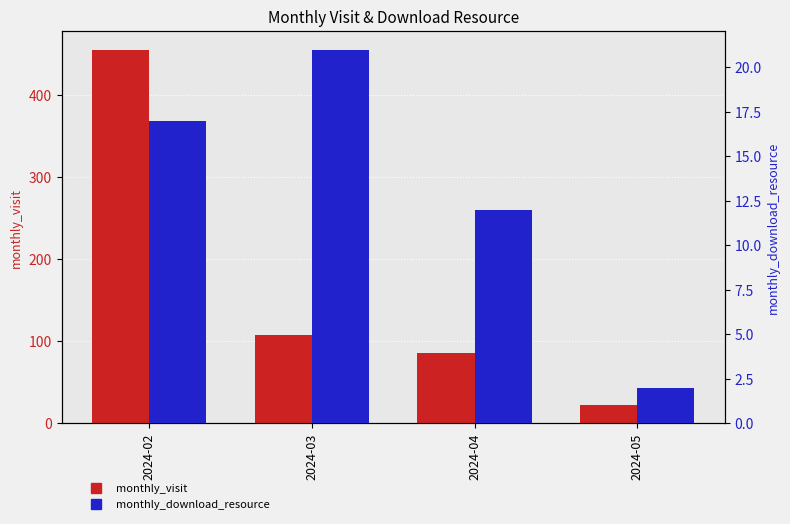

At which label is monthly_visit closest to 239?

2024-03